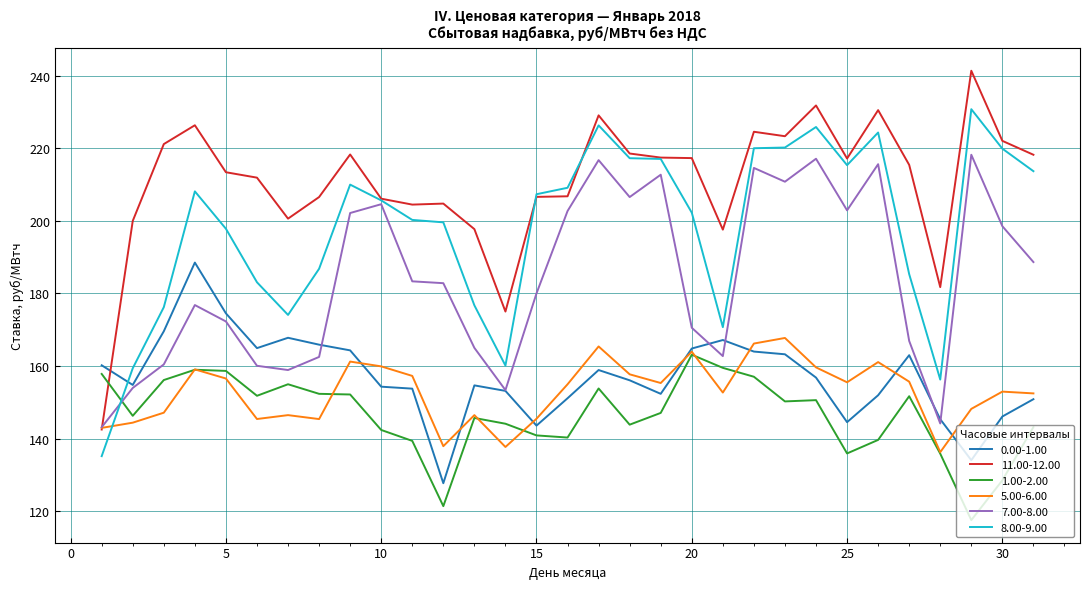

Which series has the largest total across all categories?

11.00-12.00